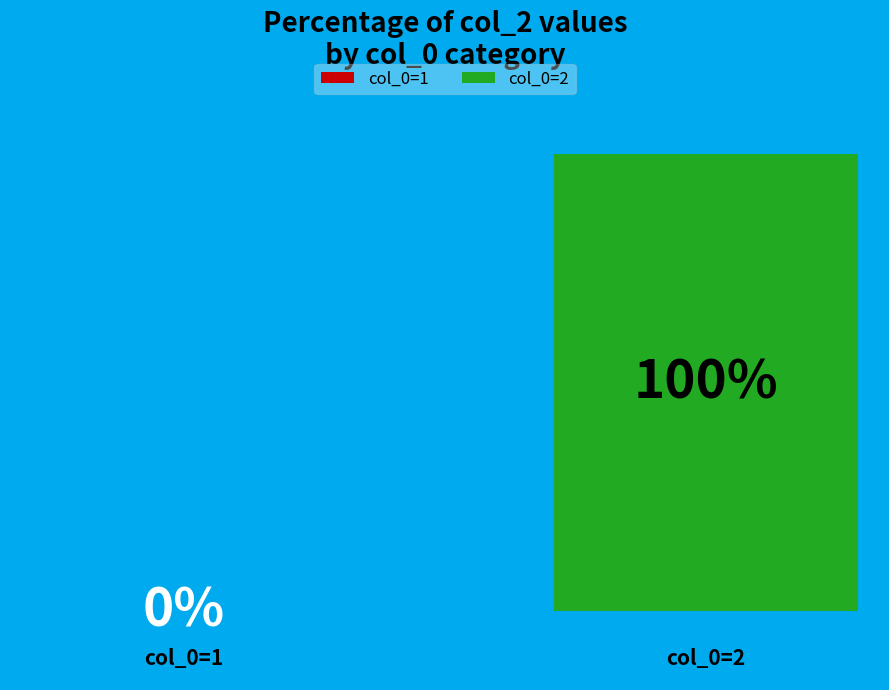

Does 2 represent more than half of the total?

Yes